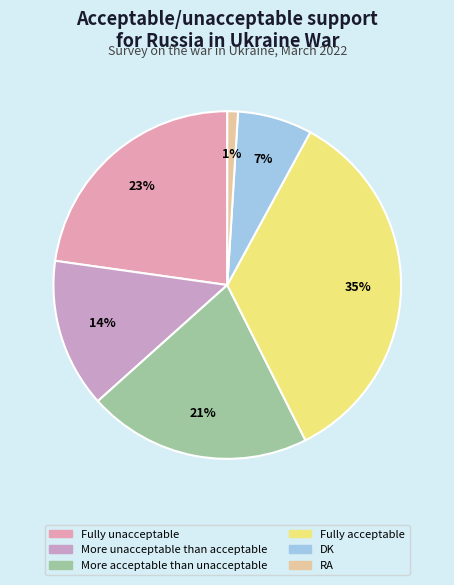

How many slices are in this pie chart?

6